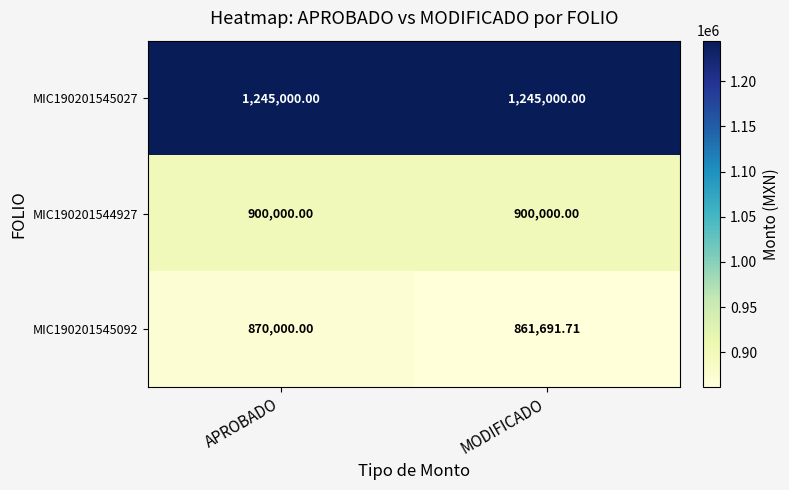

Reading left to right, extract all data points from this chart.

MIC190201545027: APROBADO=1245000.0	MODIFICADO=1245000.0
MIC190201544927: APROBADO=900000.0	MODIFICADO=900000.0
MIC190201545092: APROBADO=870000.0	MODIFICADO=861691.7